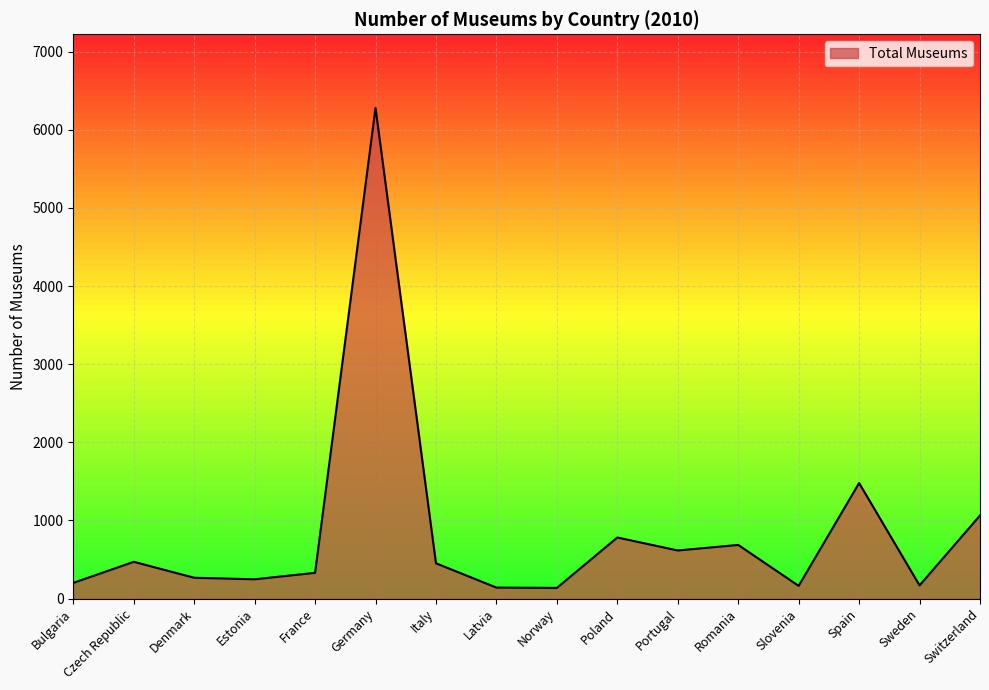

What is the greatest value displayed?

6281